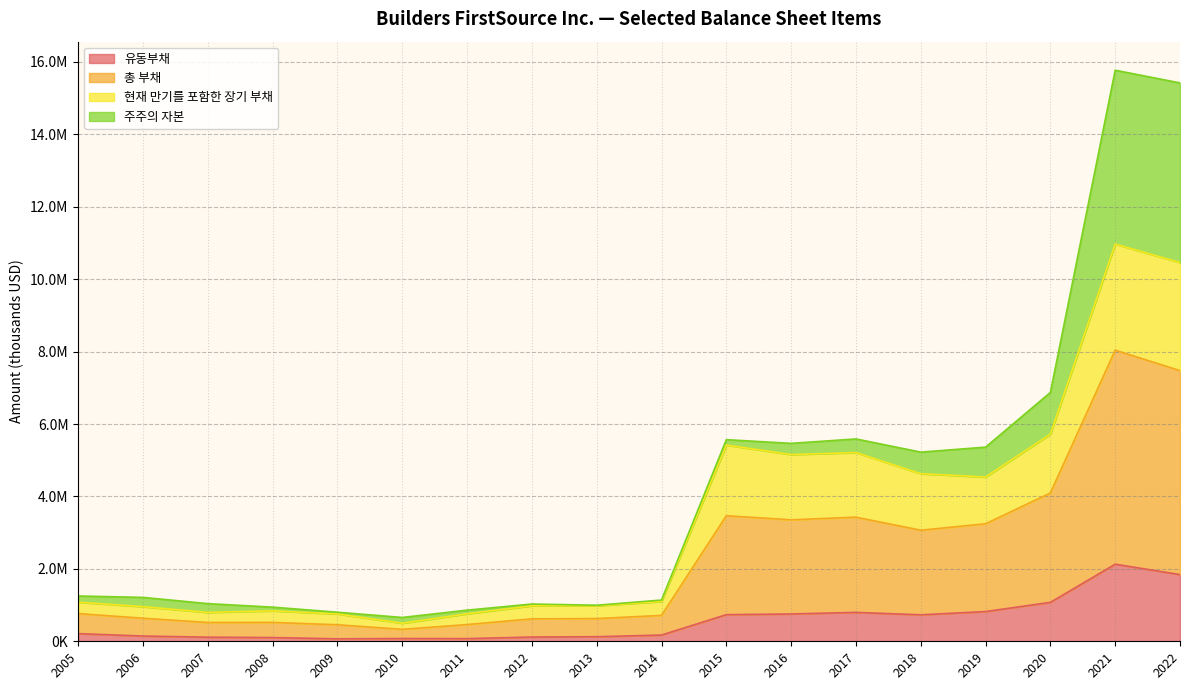

At which label does 유동부채 reach its minimum?

2009